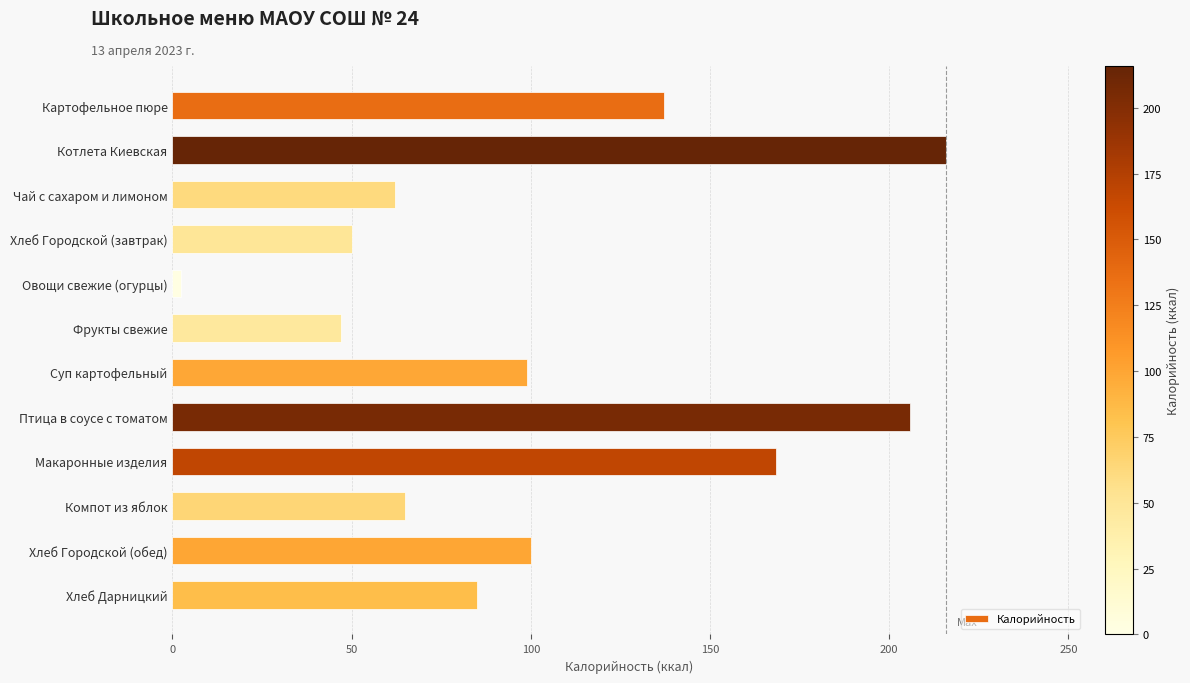

What is the label of the 10th bar from the bottom?

Чай с сахаром и лимоном